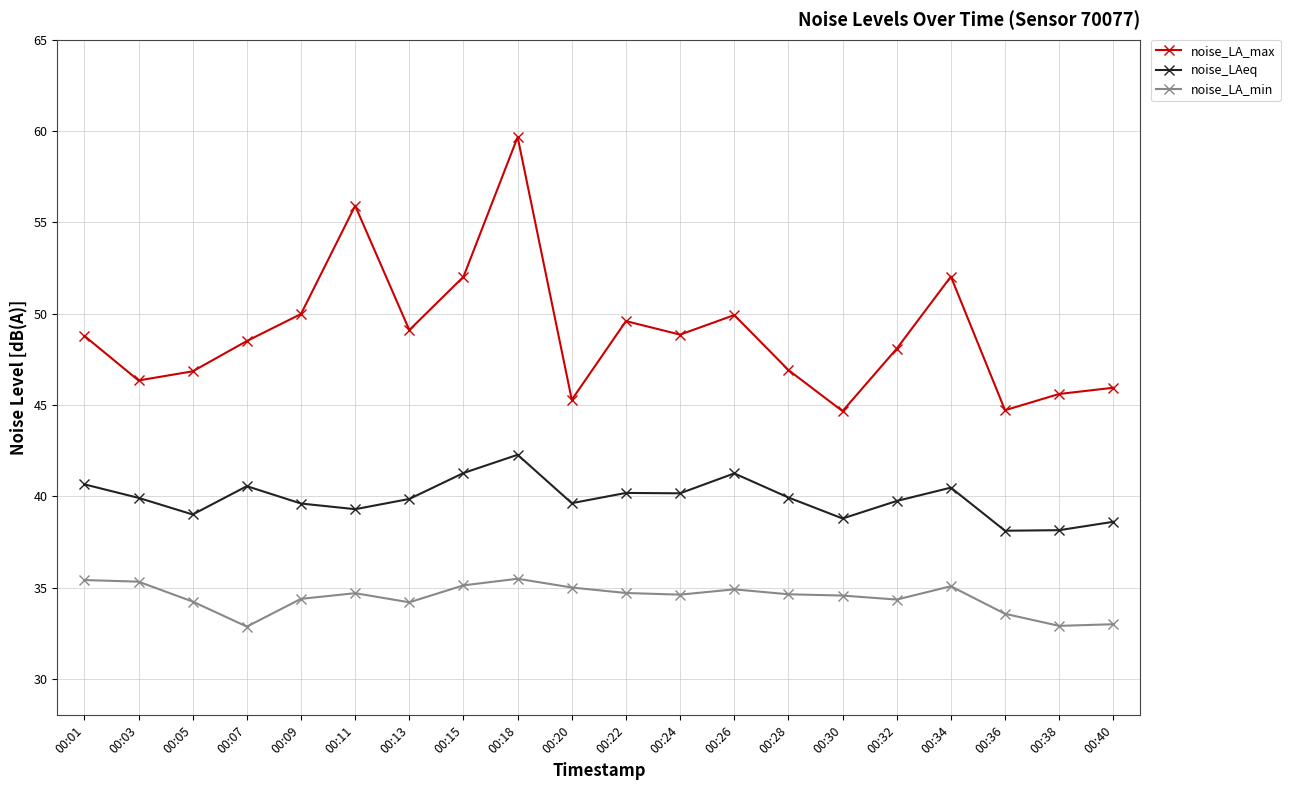

What is the spread (max minus min) of values at 00:22?

14.9